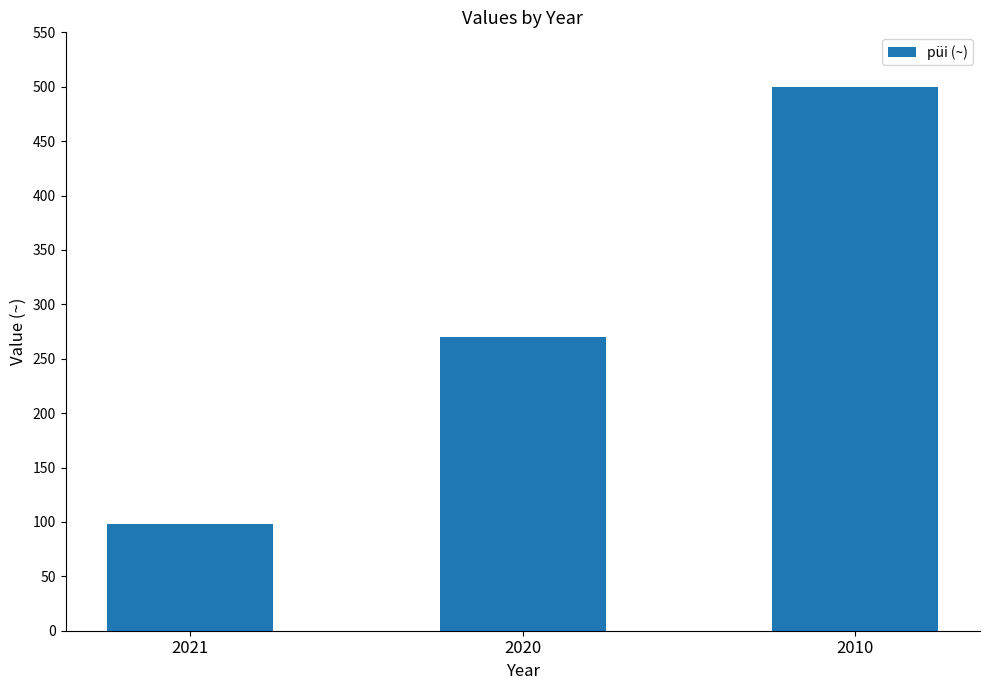

What is the change in value from 2020 to 2010?

+230